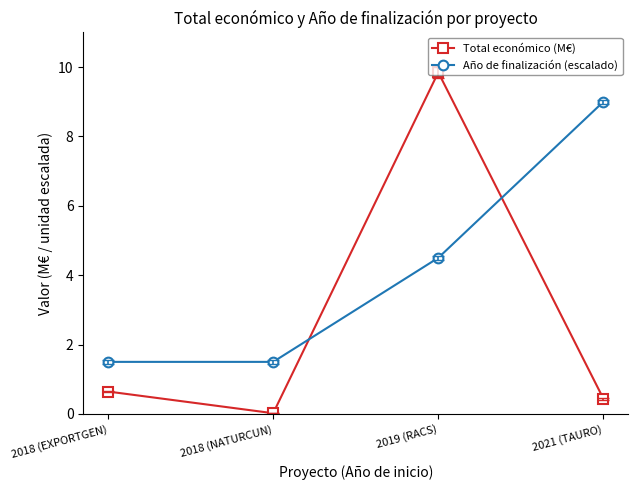

List the series in order of their overall mean, lowest first.

Total económico (M€), Año de finalización (escalado)